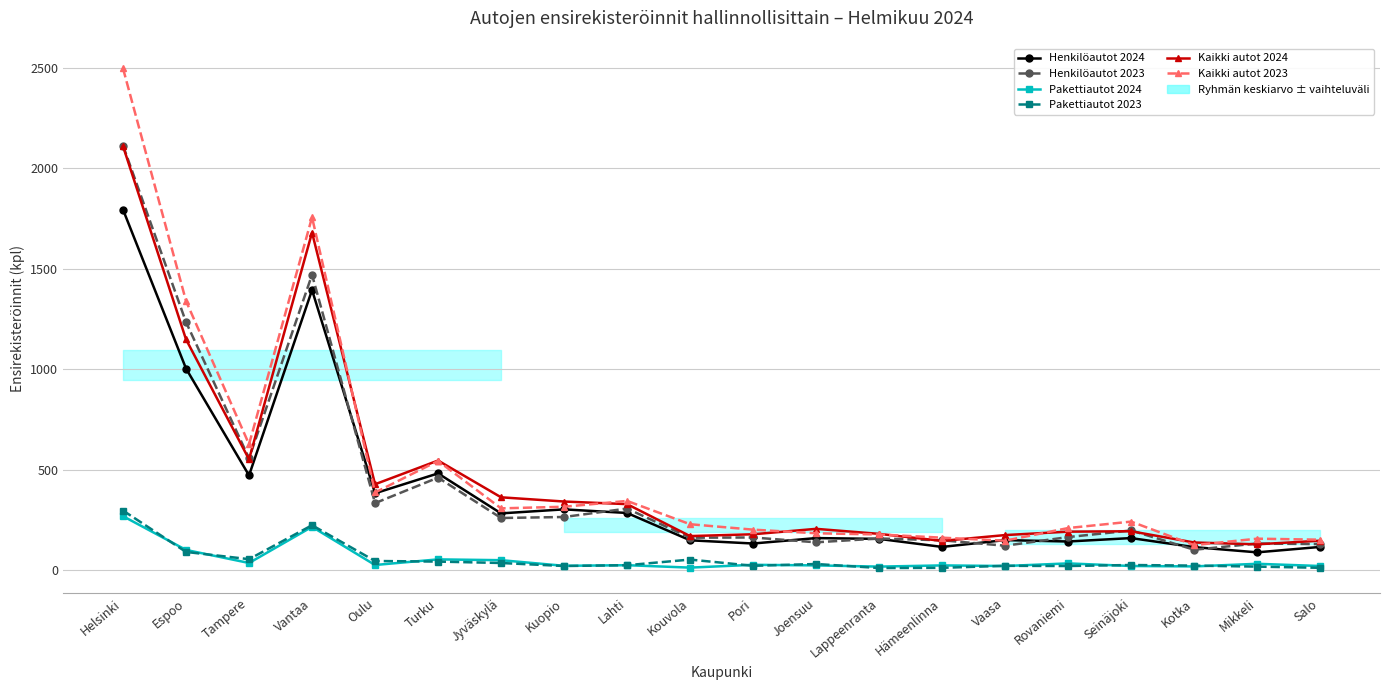

What is the difference between the second highest and second lowest values in the Henkilöautot 2023 series?

1349